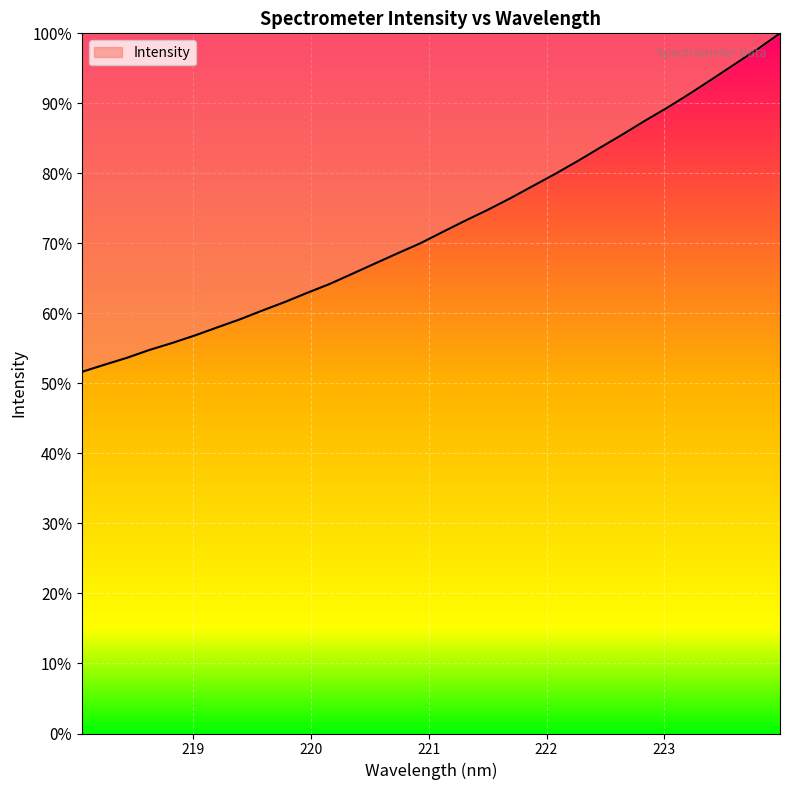

What is the average value?

72.6